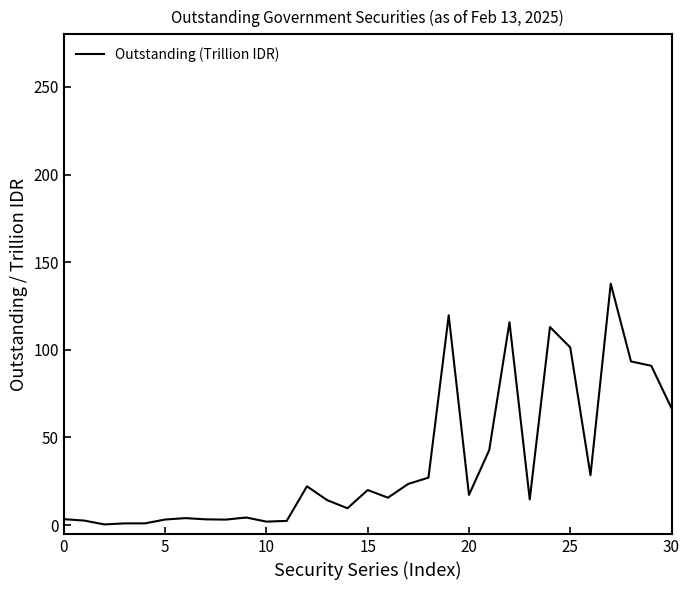

What is the maximum value shown in the chart?

137.8